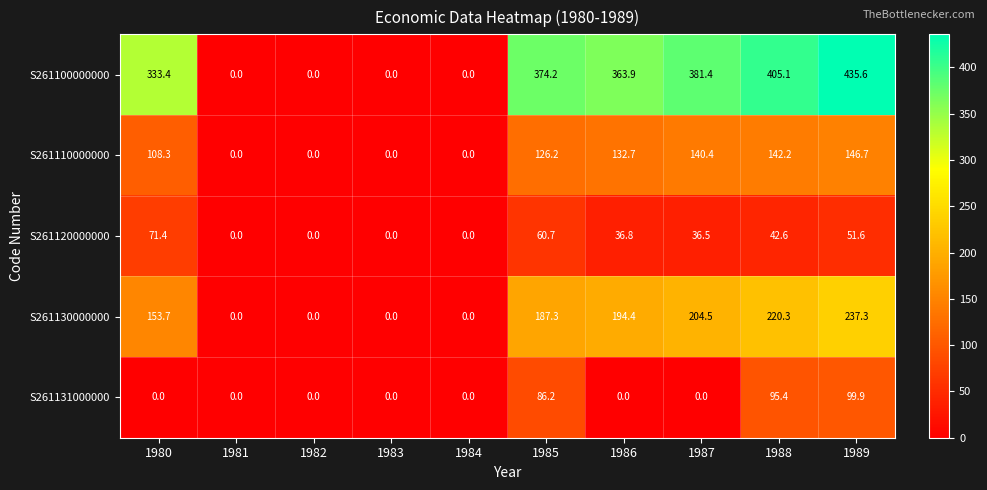

Between 1986 and 1989, which series saw the biggest shift?

S261131000000